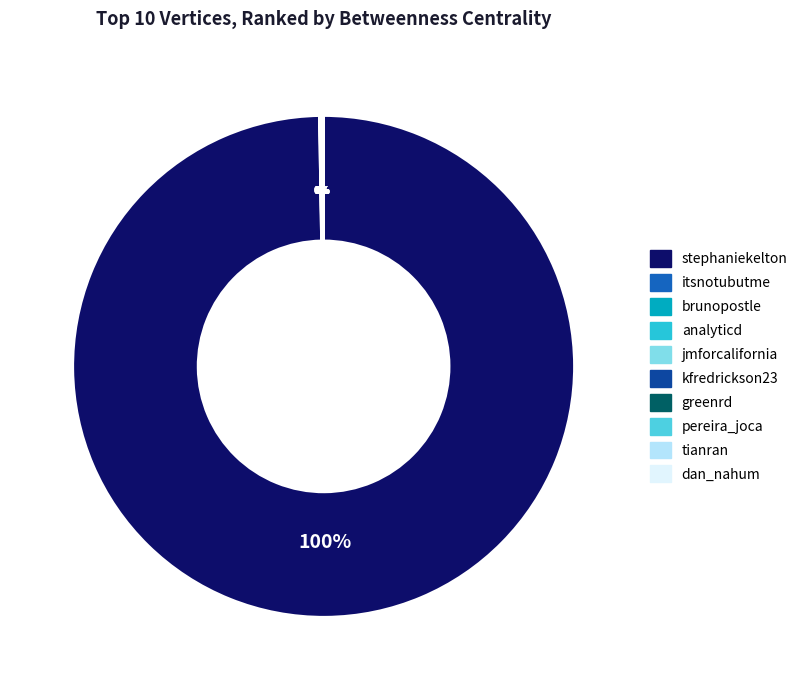

Does any single category account for the majority?

Yes